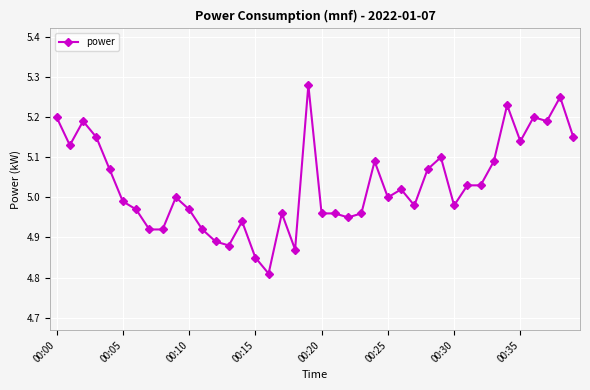

What is the difference between the maximum and minimum values?

0.5